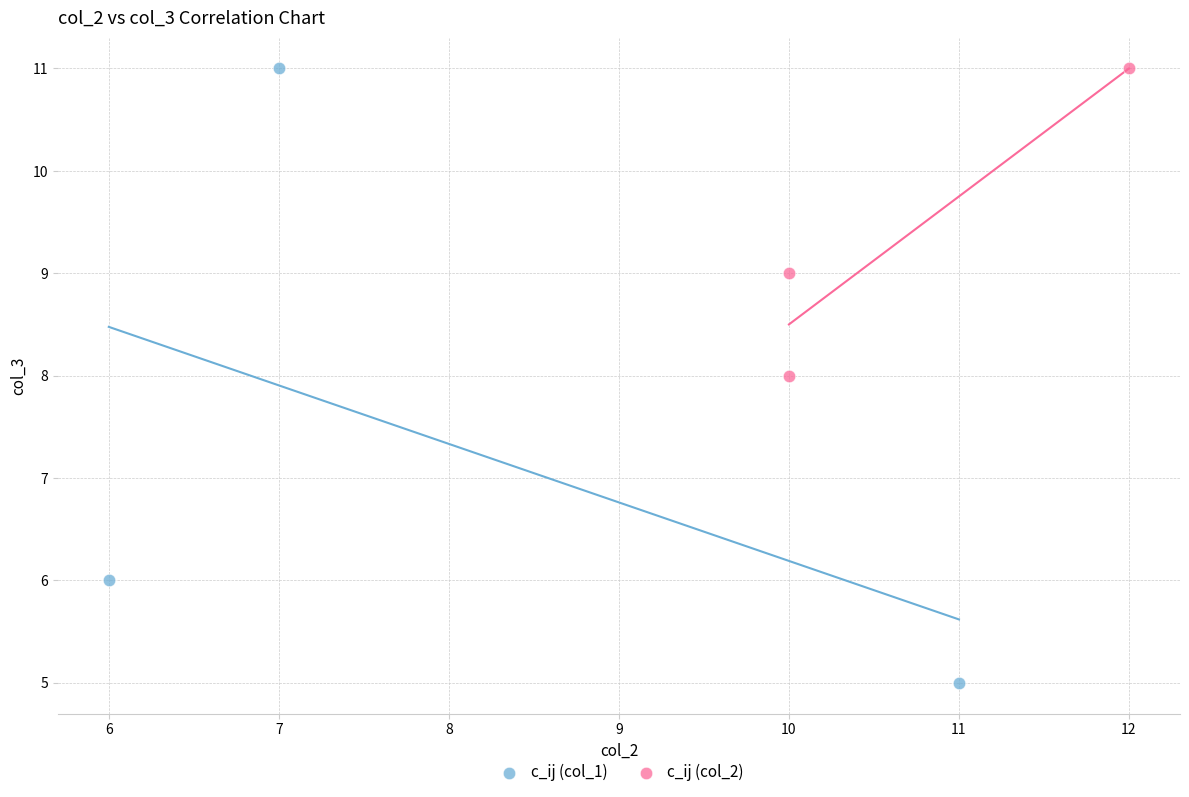

Which series contains the lowest Y value?

c_ij (col_1)